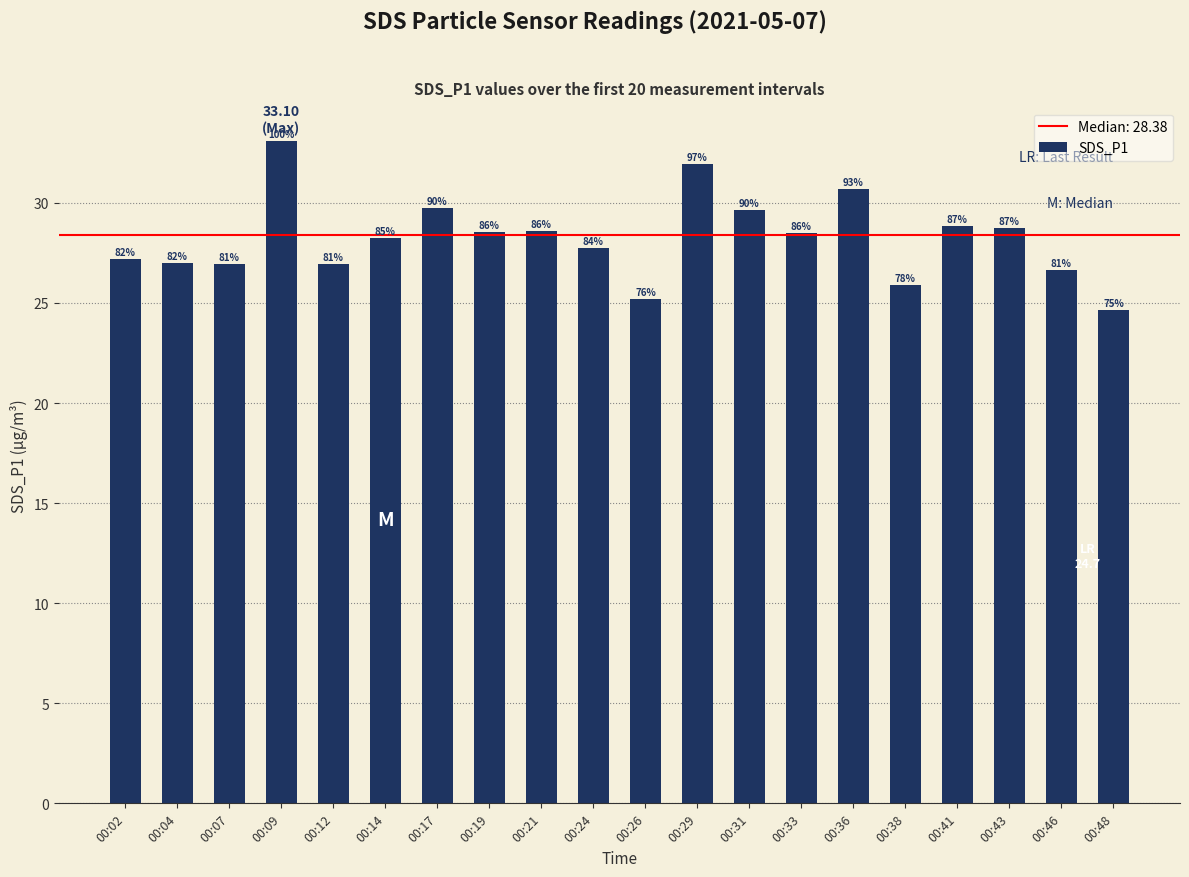

Does the chart contain any negative values?

No